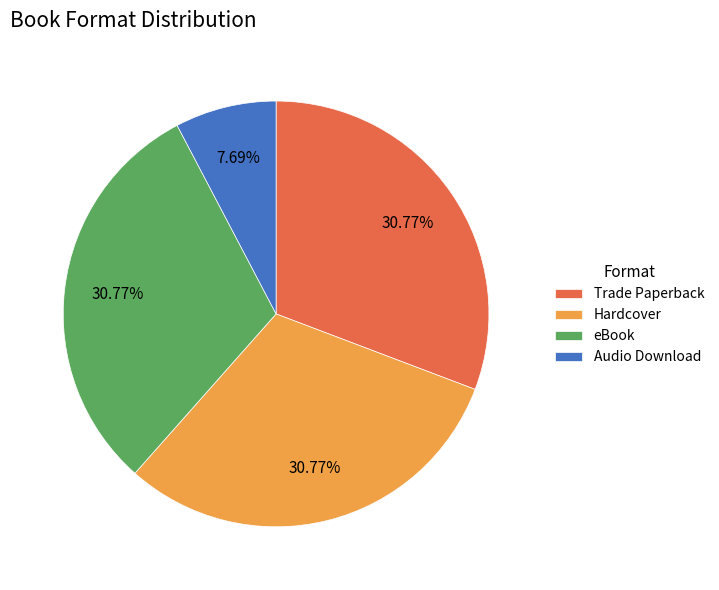

Does Audio Download account for over 50% of the chart?

No